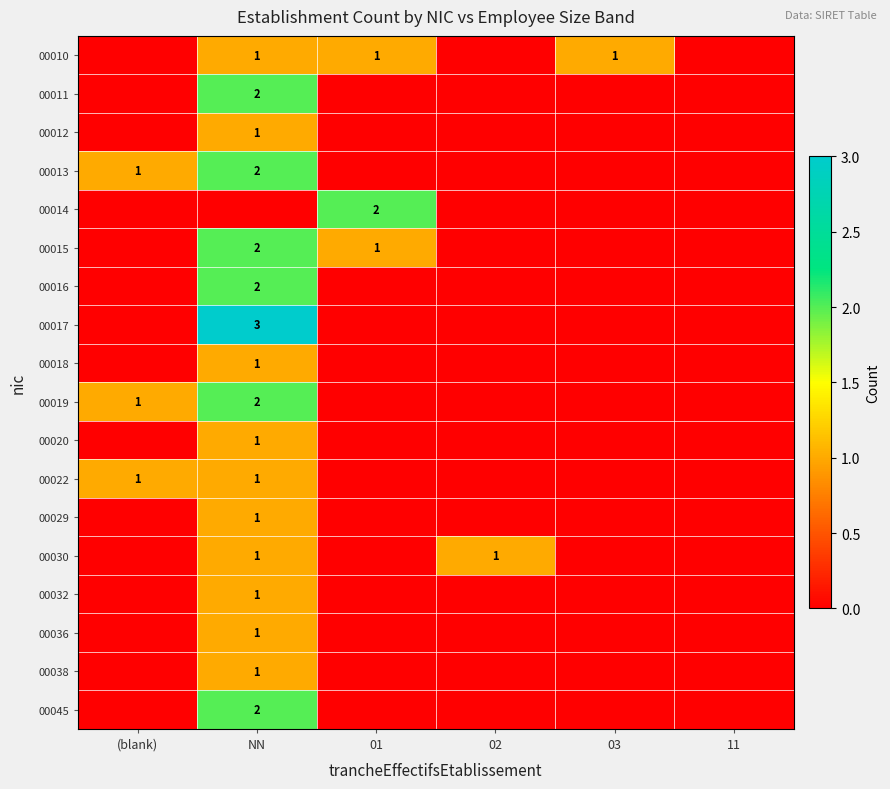

The value of 00022 at NN is 1. True or false?

True